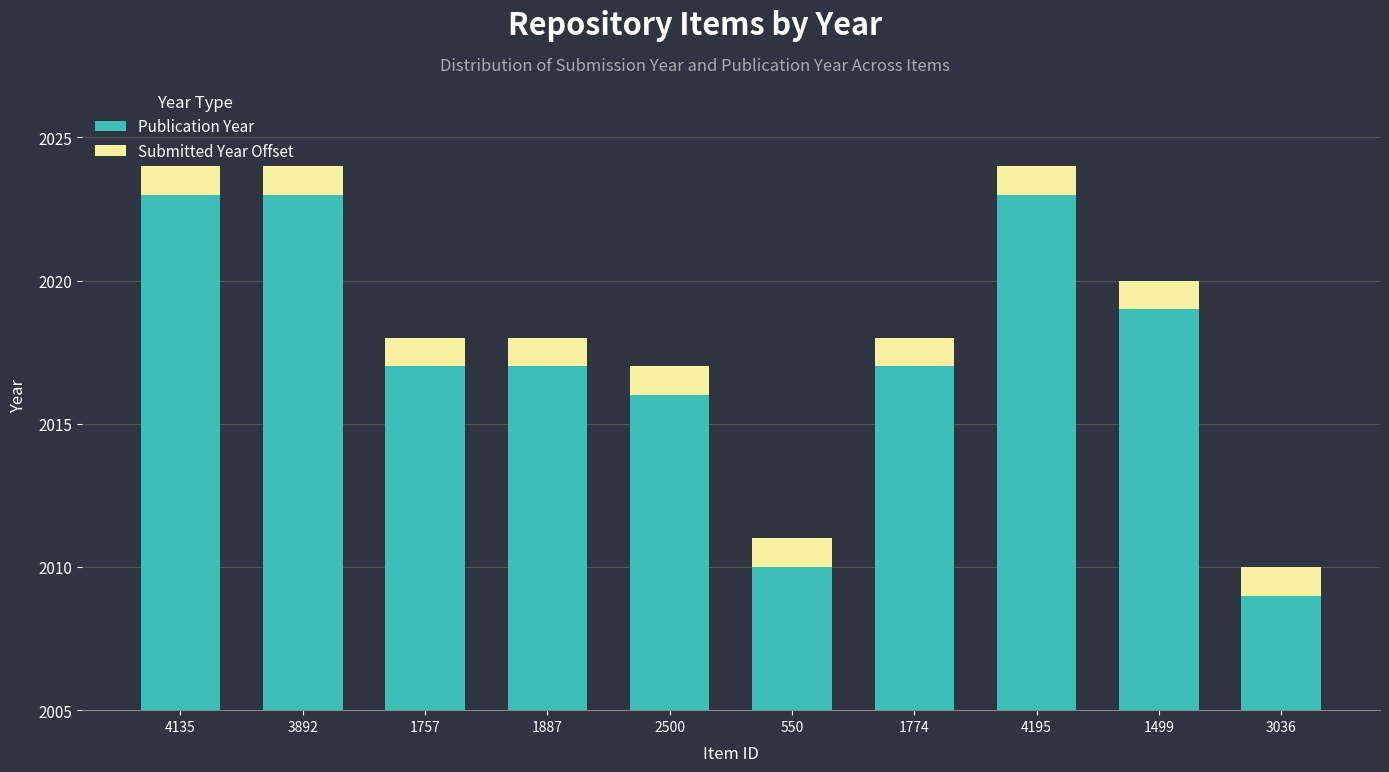

What is the difference between the second highest and minimum values in the Publication Year series?

14